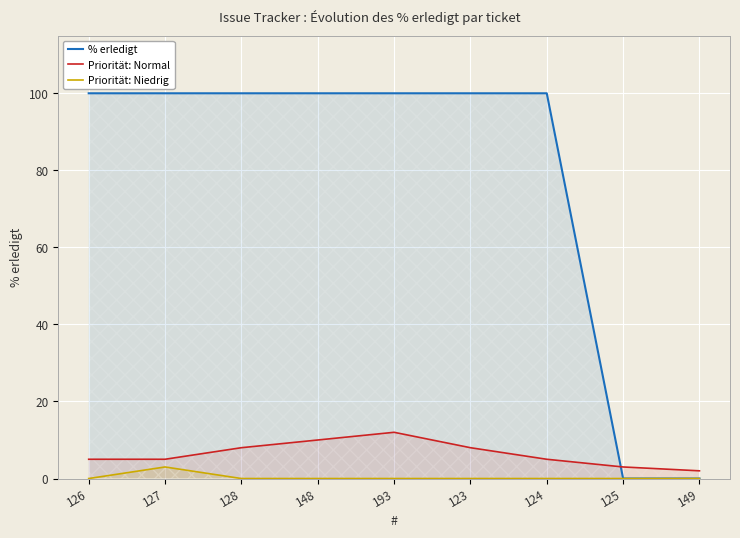

Which series has the widest spread of values?

% erledigt